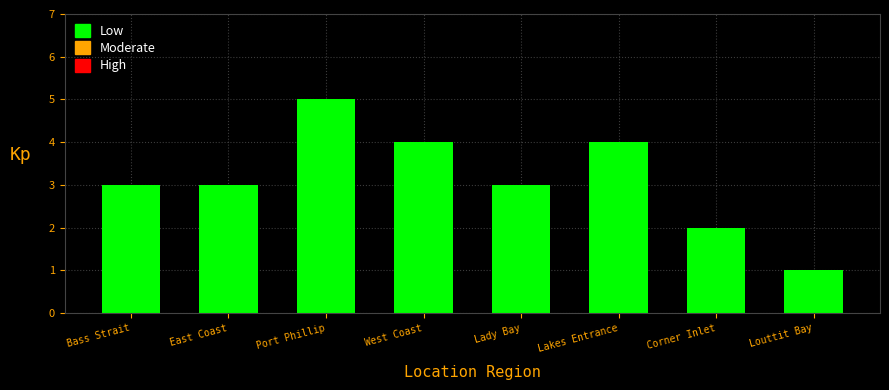

True or false: the data shows 1 at West Coast.

False